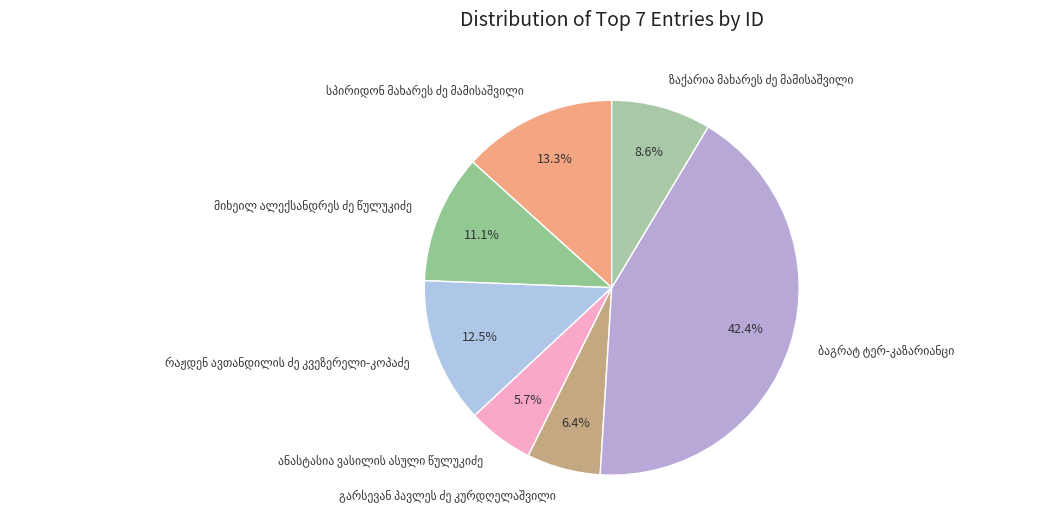

Does any single category account for the majority?

No